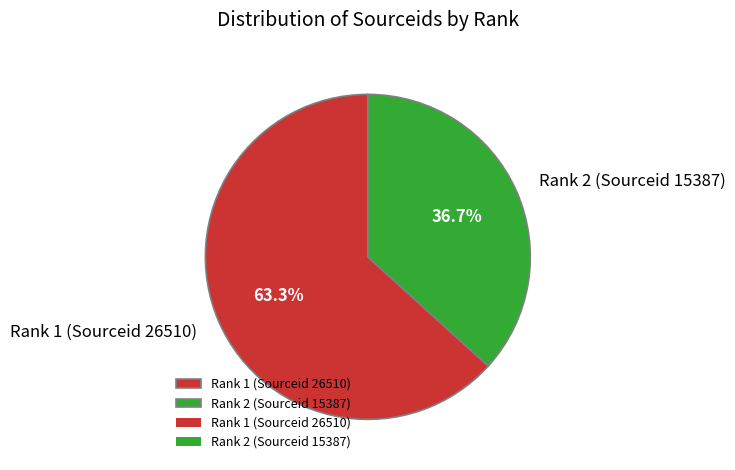

How many slices are in this pie chart?

2